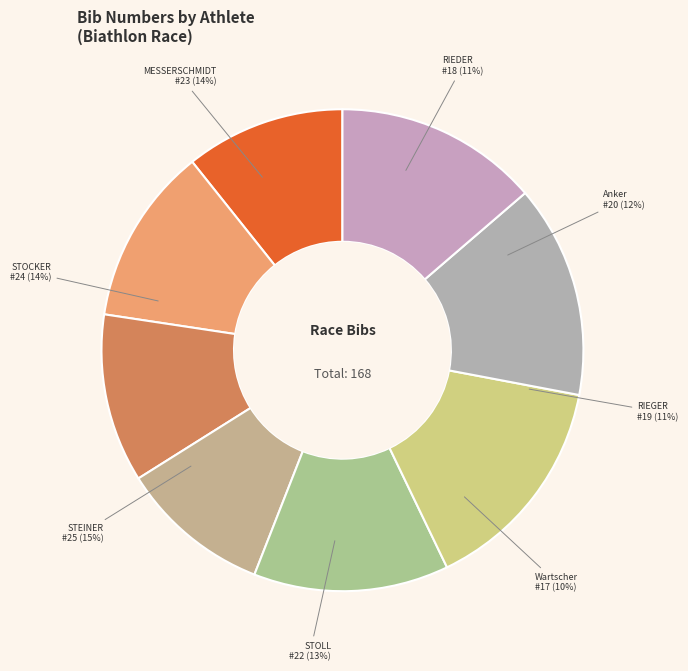

Do MESSERSCHMIDT Felix and Anker Matteo together represent more than half of the pie?

No